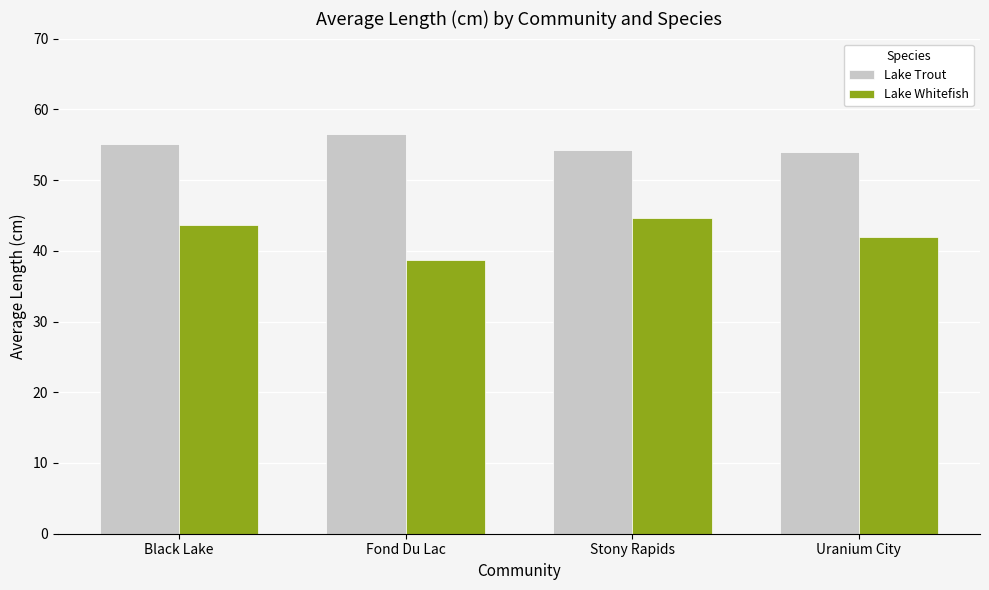

How many data points in Lake Whitefish are above 43?

2